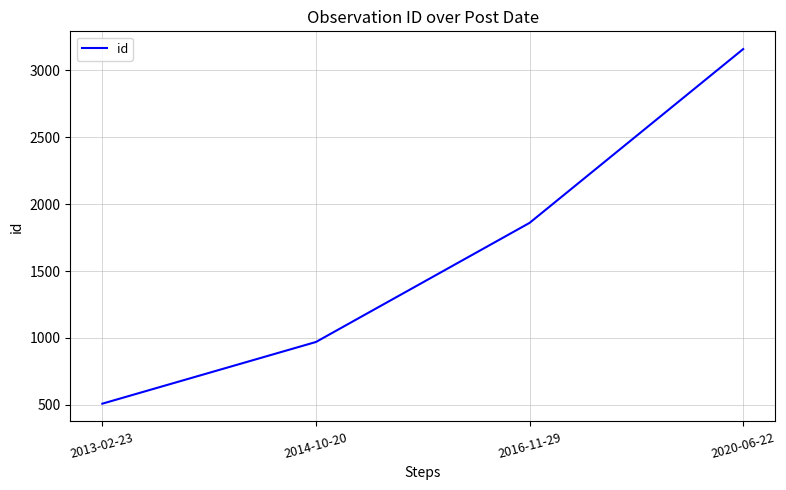

List the labels in order of value, smallest first.

2013-02-23, 2014-10-20, 2016-11-29, 2020-06-22